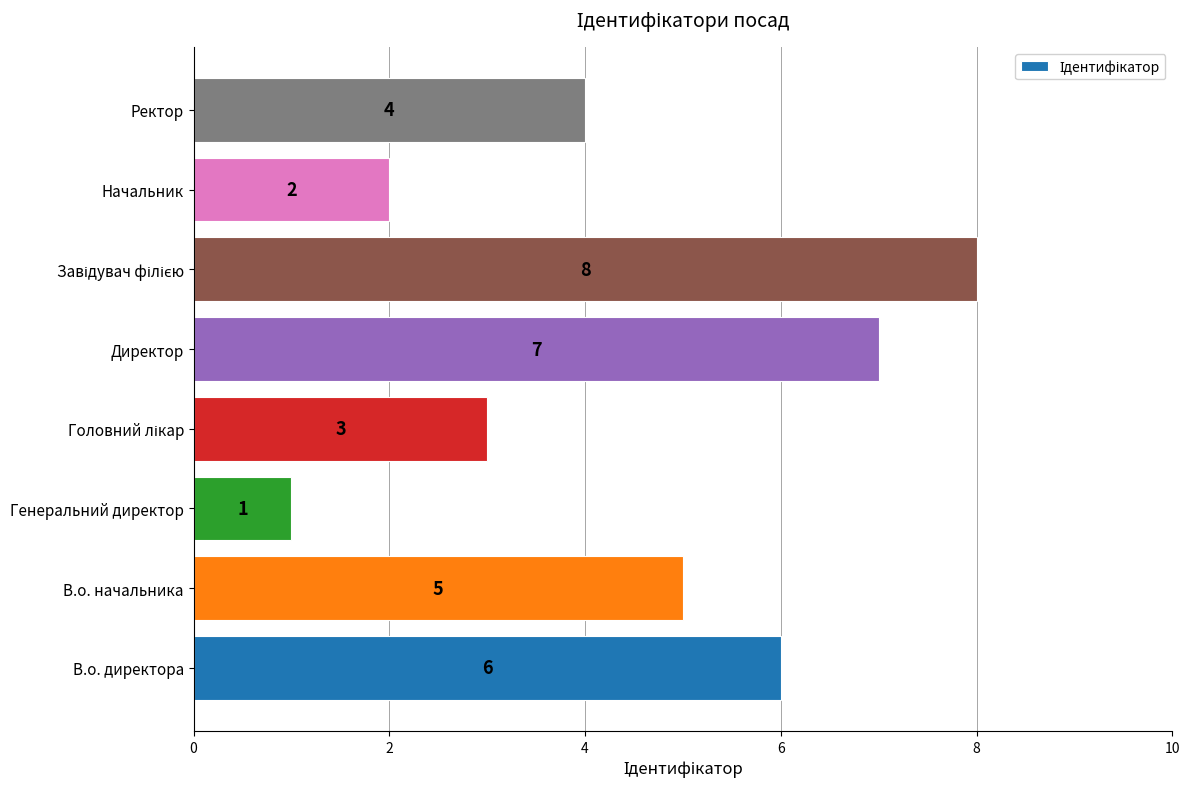

What is the sum of all values?

36